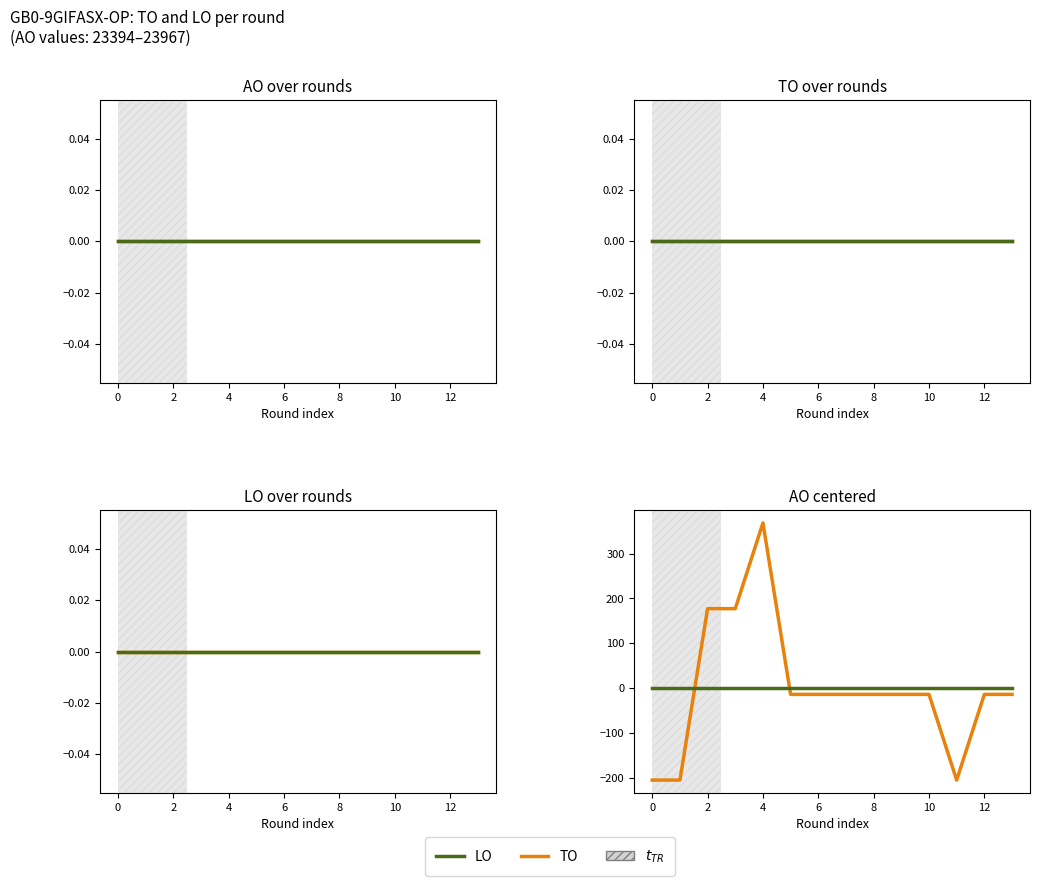

The TO series shows -204.6 at 0. True or false?

True